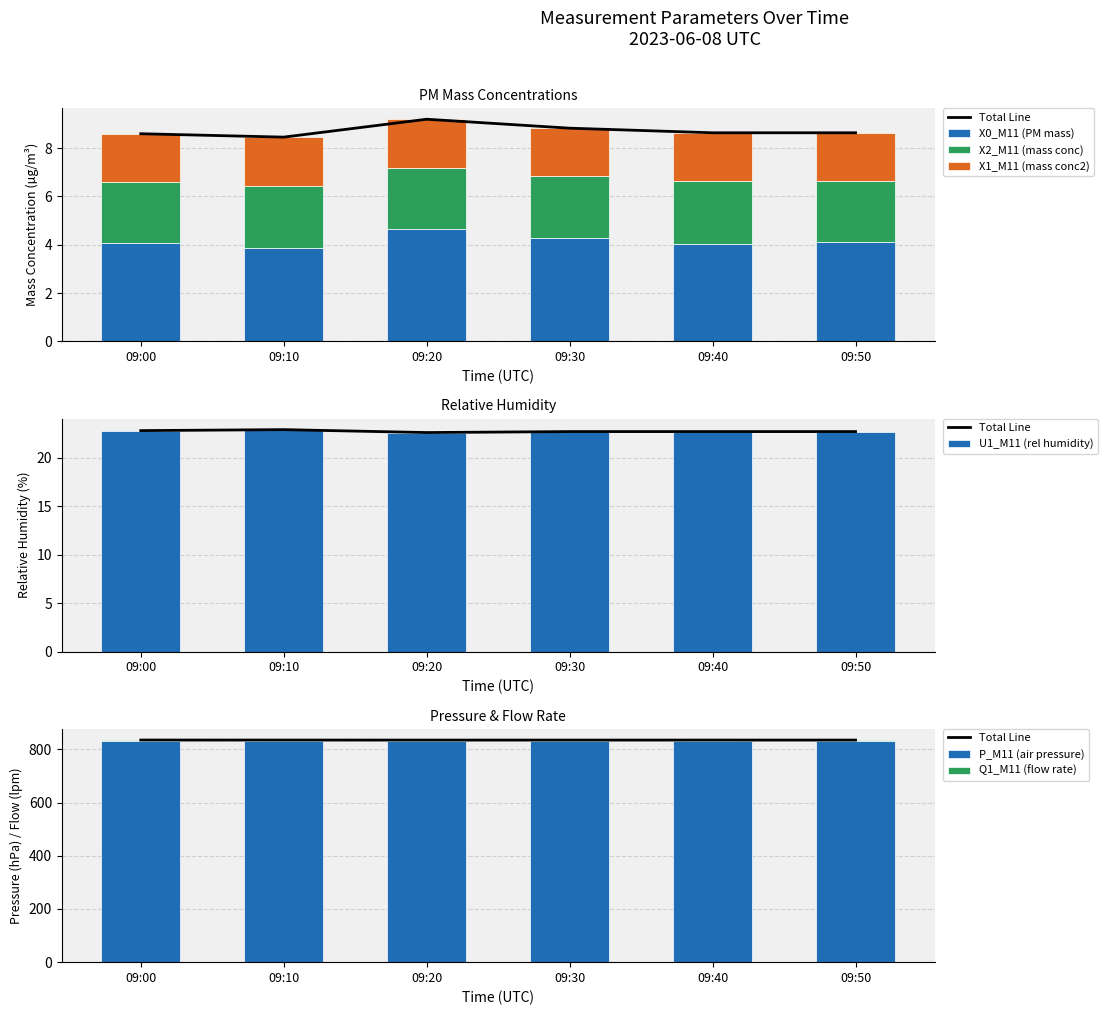

What are all the series names shown in the legend?

X0_M11 (PM mass), X2_M11 (mass conc), X1_M11 (mass conc2), U1_M11 (rel humidity), P_M11 (air pressure), Q1_M11 (flow rate)